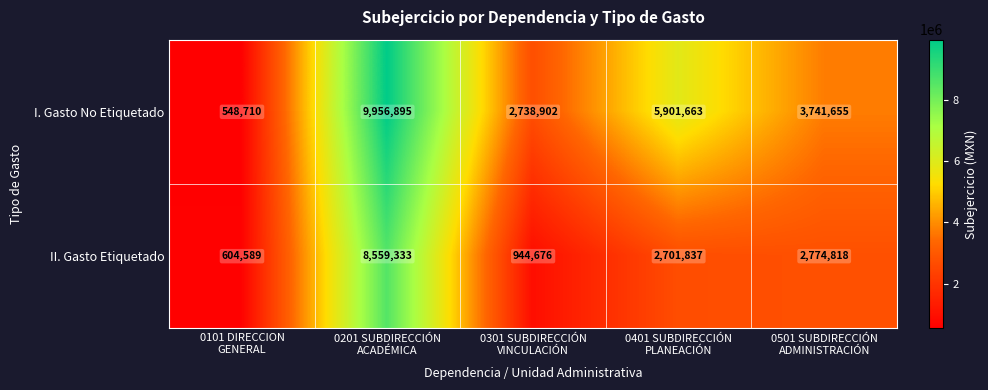

Which series has the largest total across all categories?

I. Gasto No Etiquetado